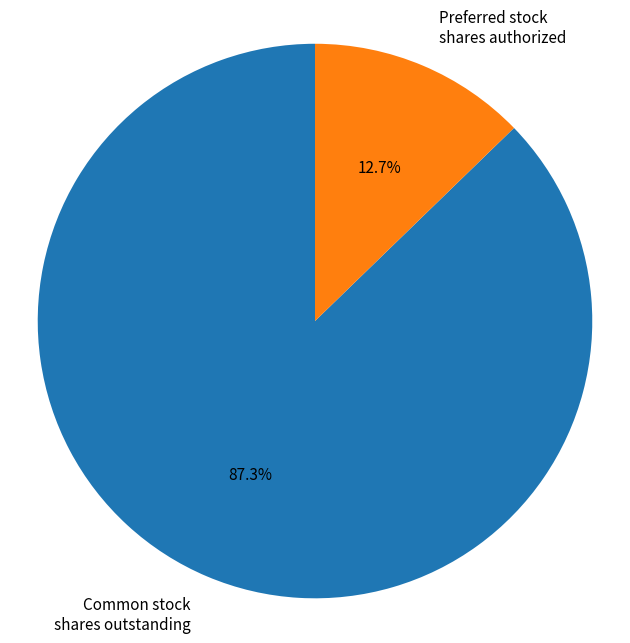

Which slice represents more than half of the pie?

Common stock shares outstanding